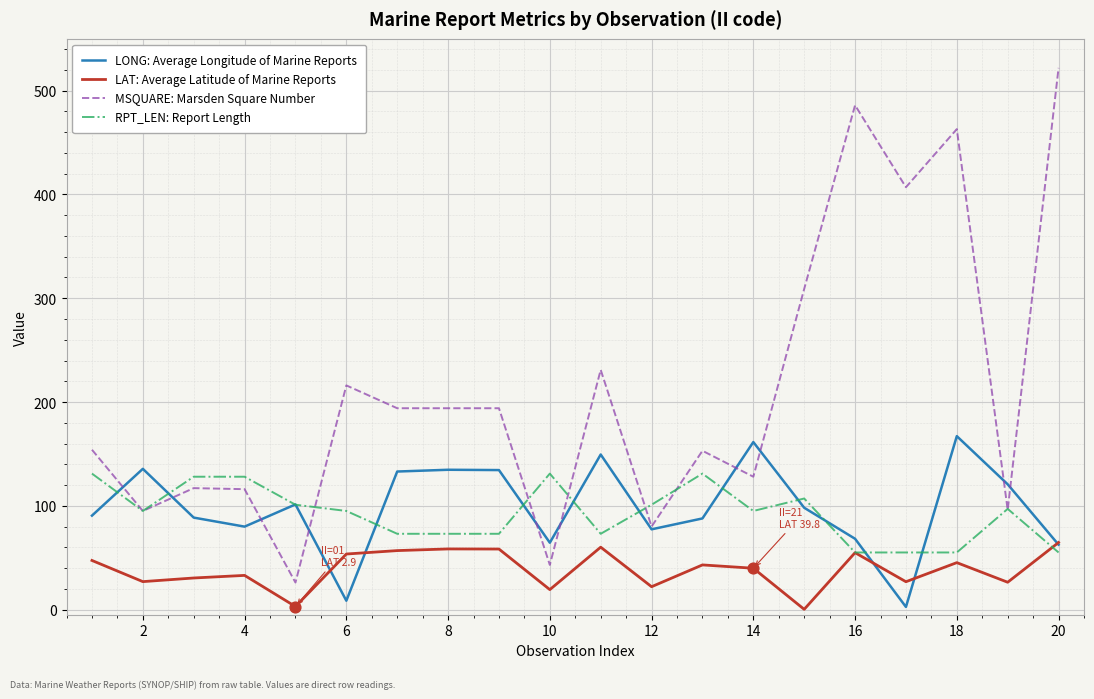

Which series has the widest spread of values?

MSQUARE: Marsden Square Number